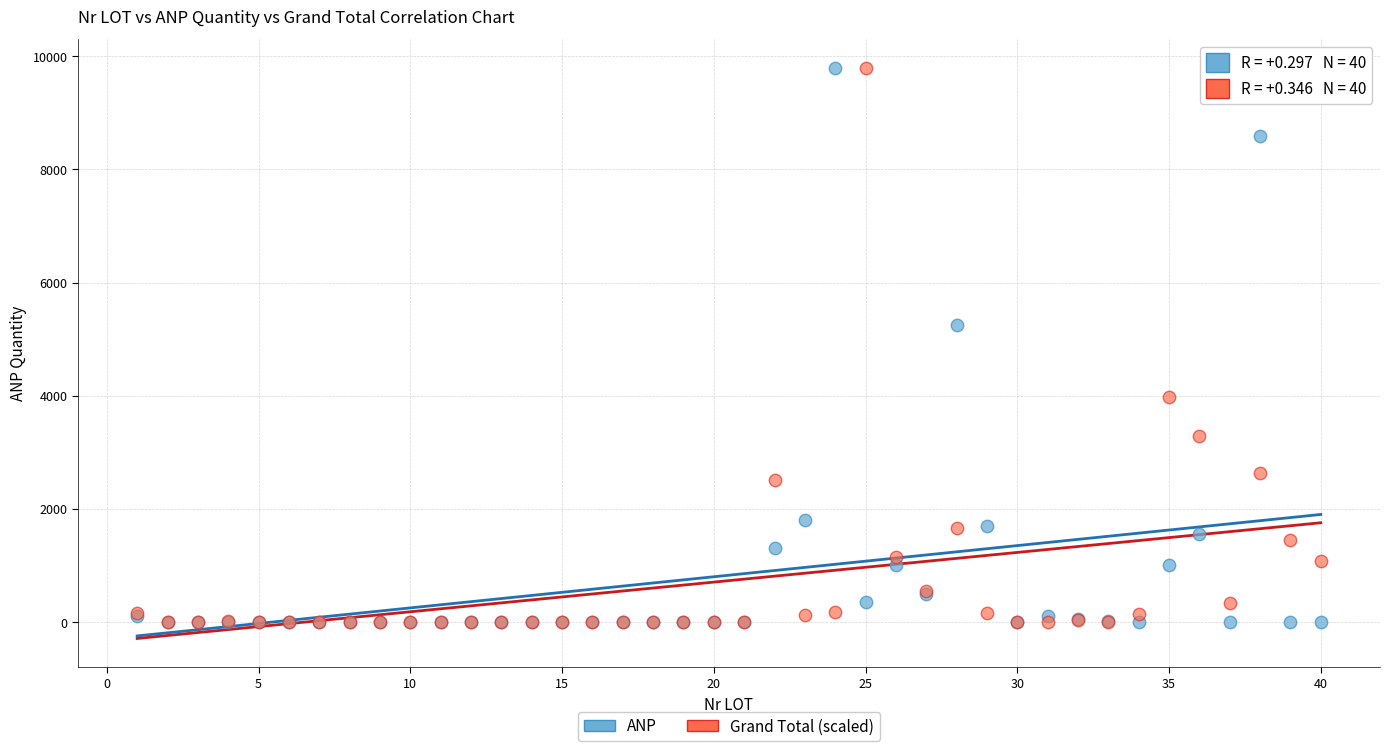

Across all series, what Y value is closest to 4900?

5250.0